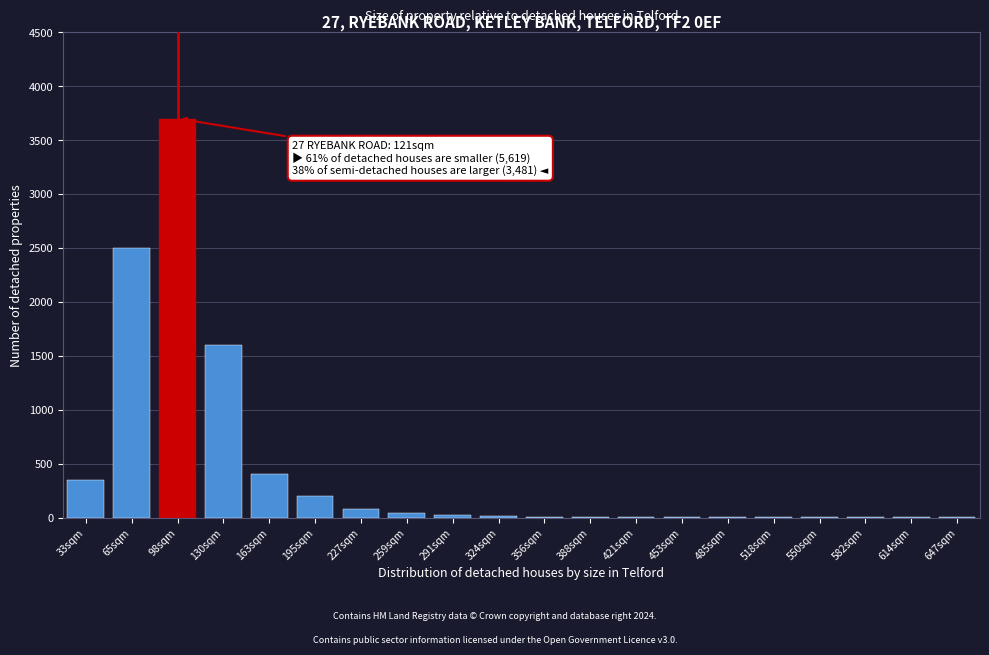

The chart shows a value of 80 at 227sqm. True or false?

True